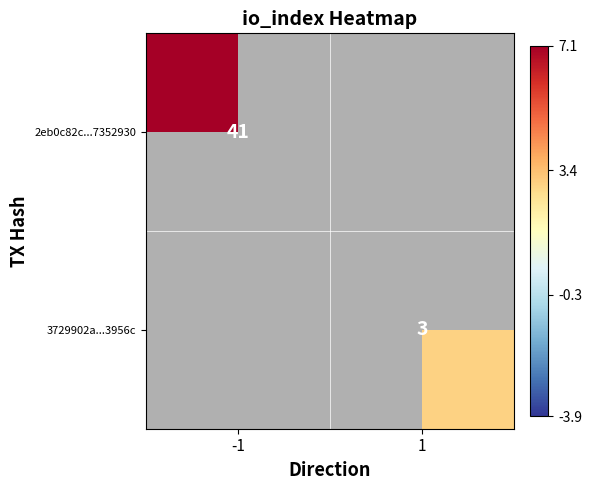

At which category does the chart reach its peak across all series?

-1